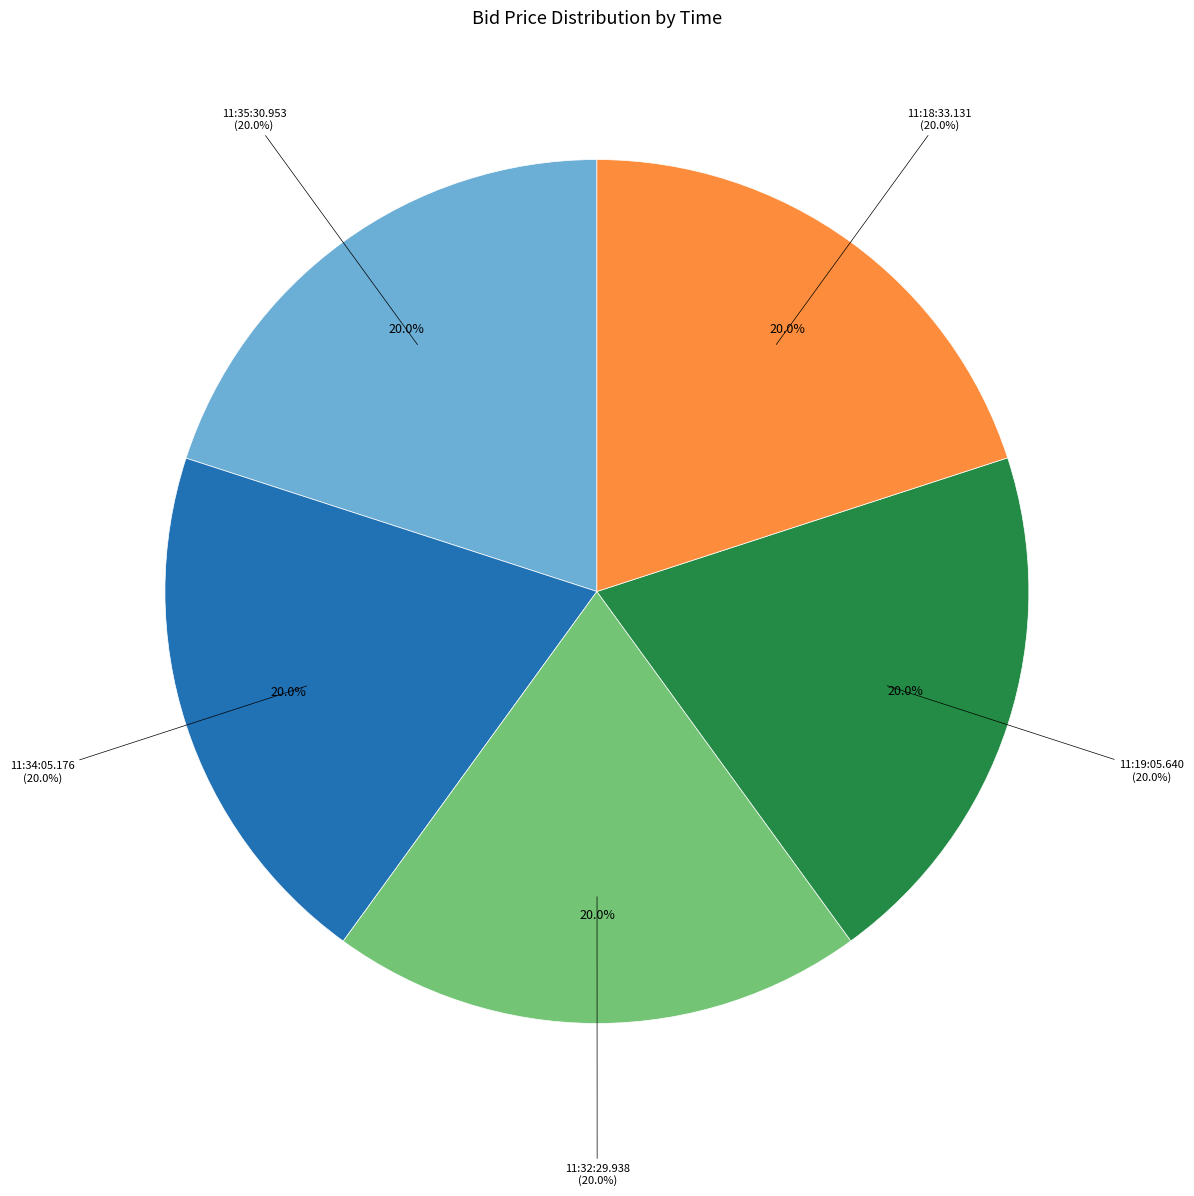

Approximately how many times larger is the value at 11:32:29.938 compared to 11:18:33.131?

1.0